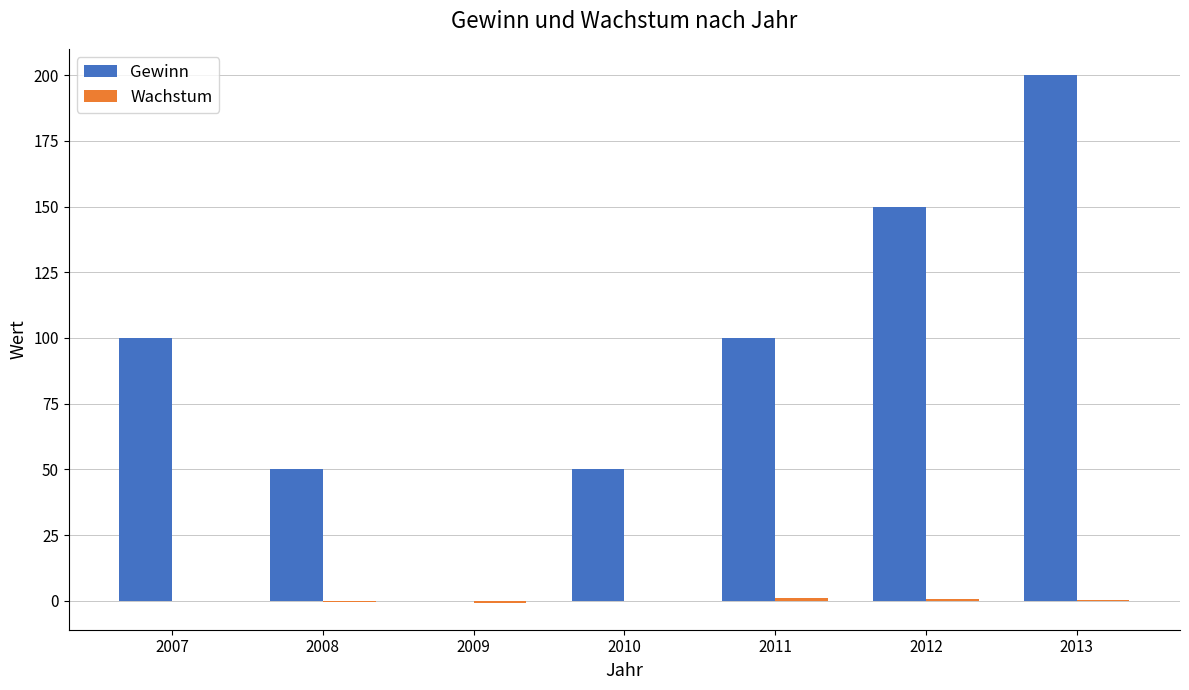

The value of Gewinn at 2012 is 66.9. True or false?

False